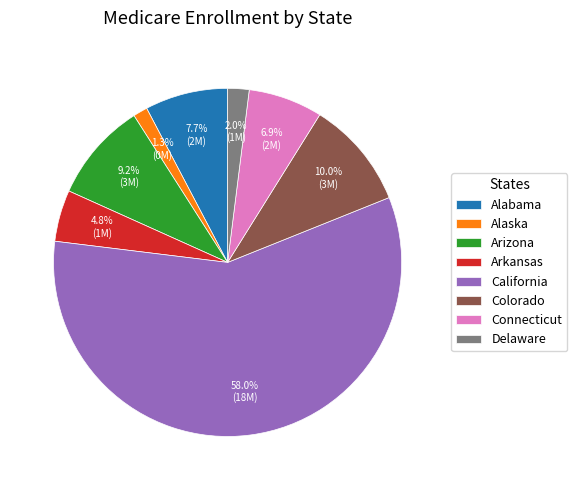

Does Delaware represent more than half of the total?

No